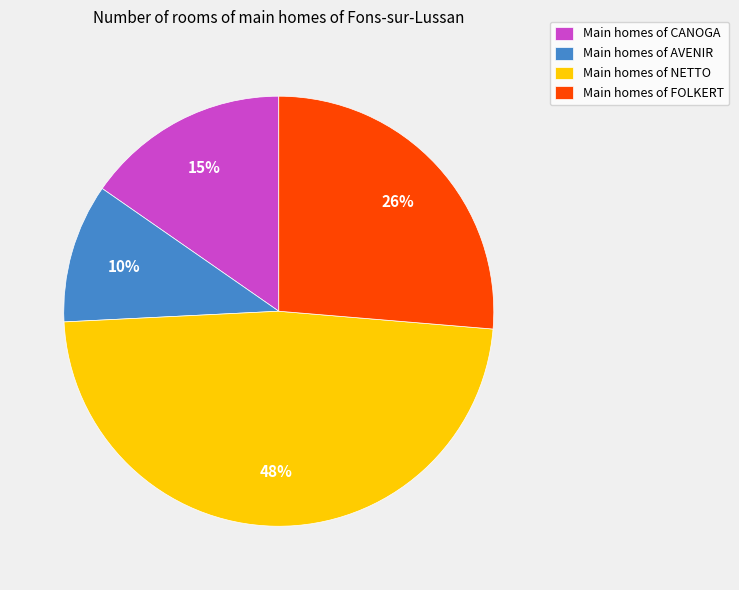

To the nearest percent, what is the average slice percentage?

25%